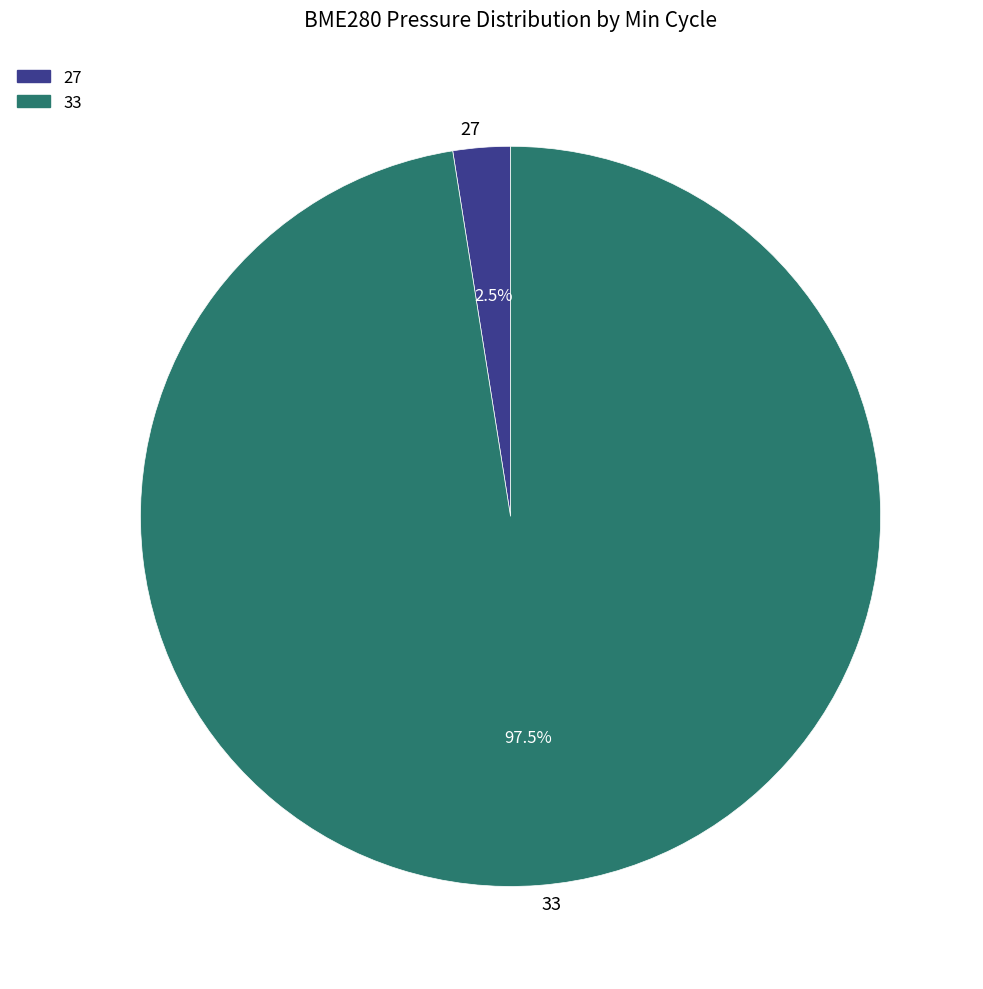

What is the ratio of the value at 33 to the value at 27?

39.0